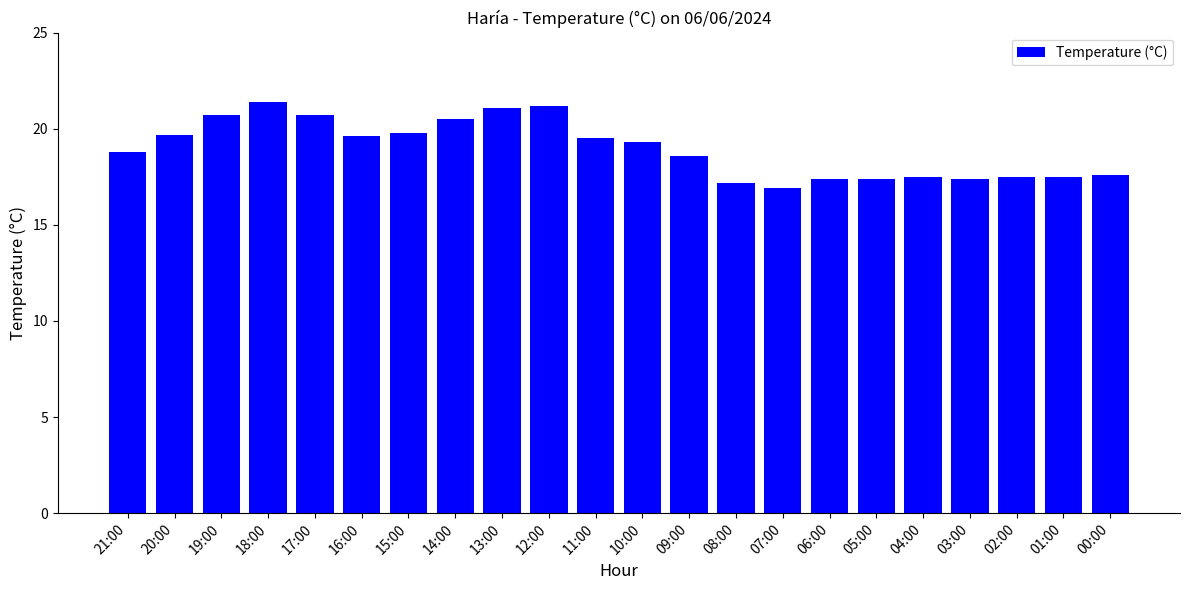

Read the value at 00:00.

17.6